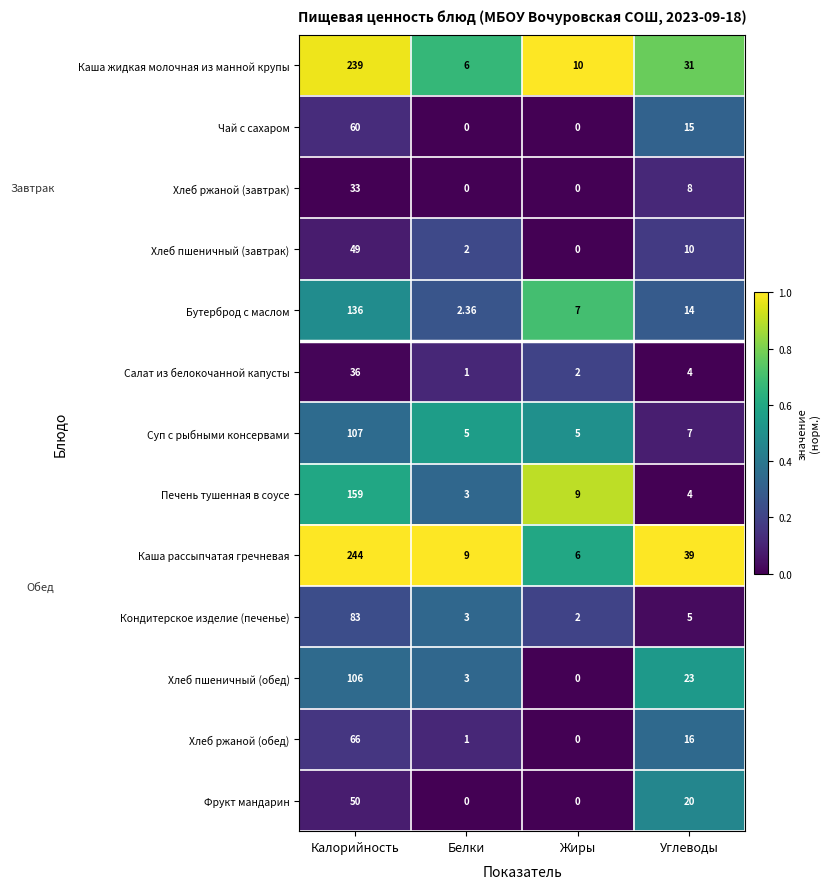

At which label does Хлеб ржаной (обед) first exceed 16?

Калорийность